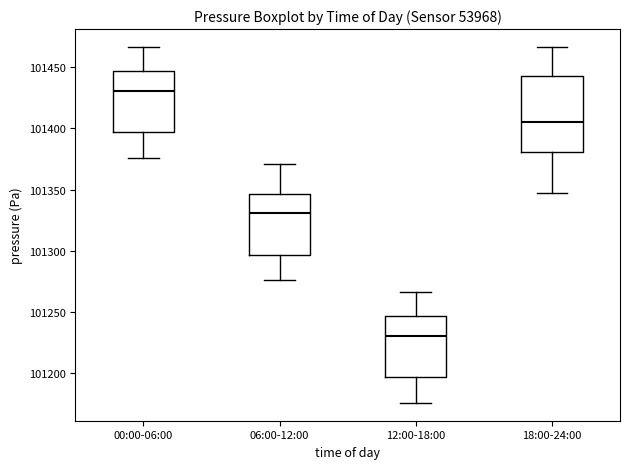

Comparing the boxes themselves (not the whiskers), which one is the tallest?

18:00-24:00